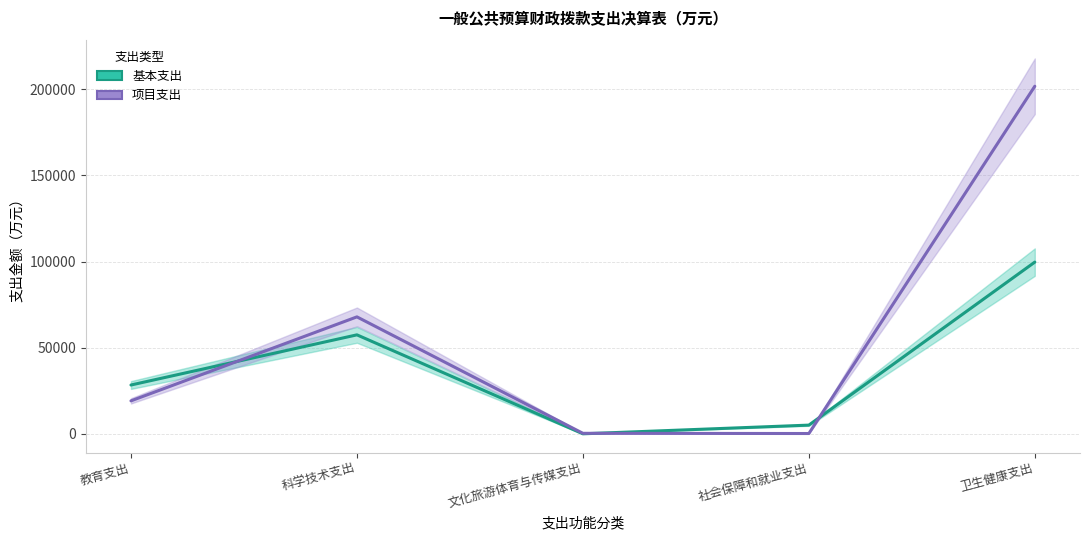

What is the difference between the highest and lowest values at 科学技术支出?

10432.7